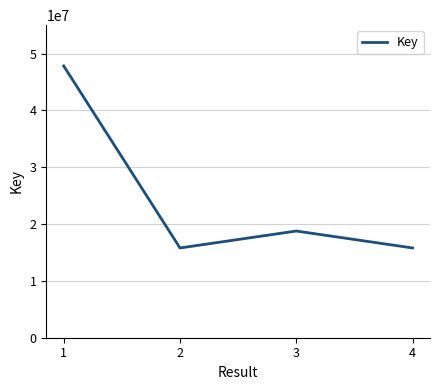

Approximately how many times larger is the value at 2 compared to 3?

0.8